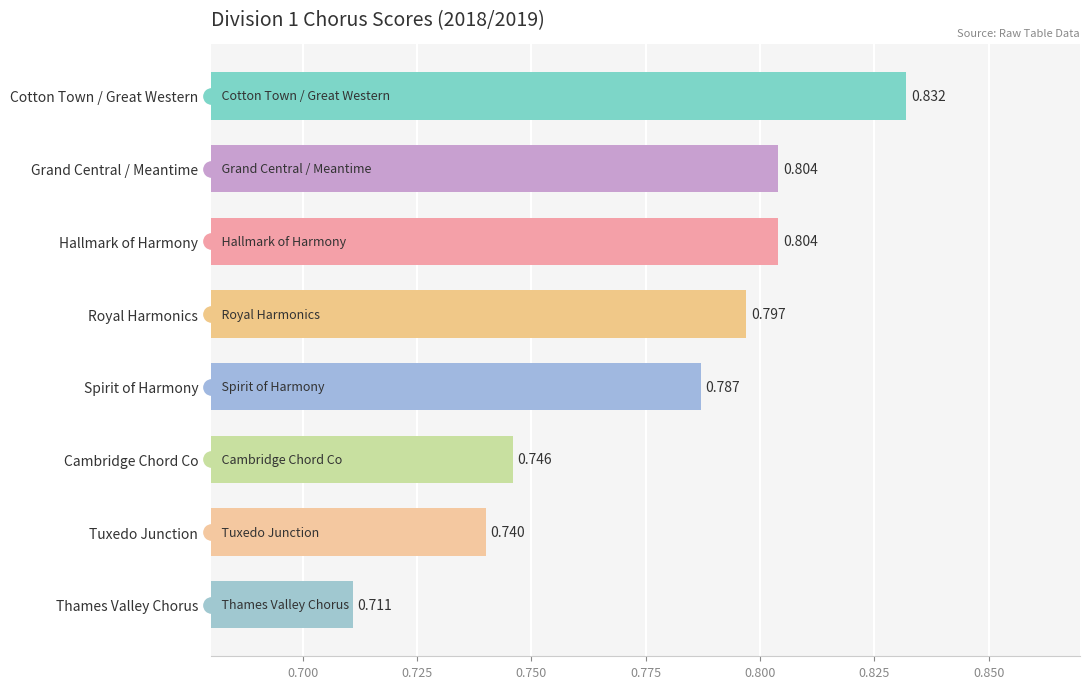

Between Royal Harmonics and Spirit of Harmony, which is larger?

Royal Harmonics